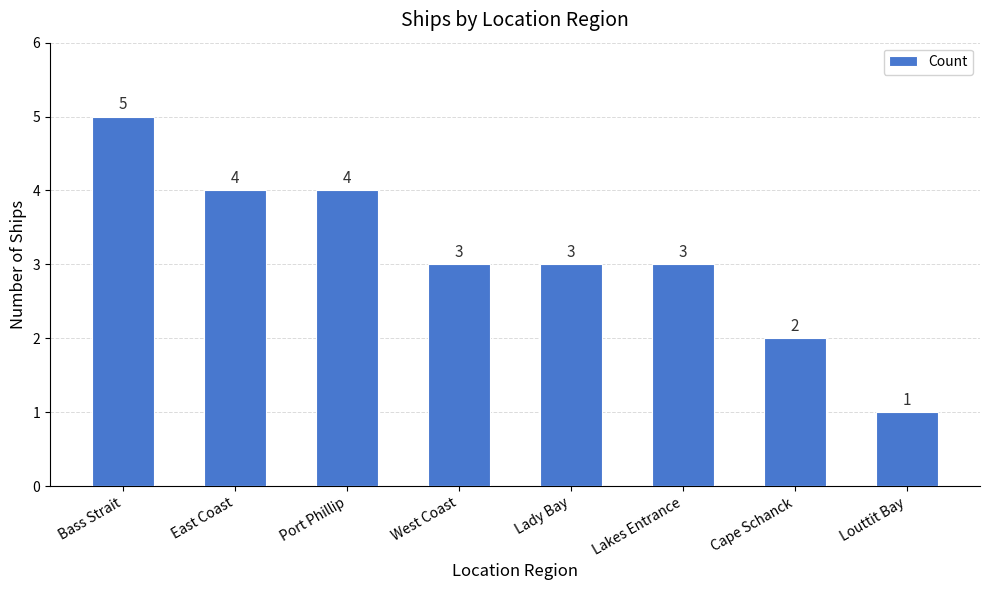

How many data points does each series have?

8